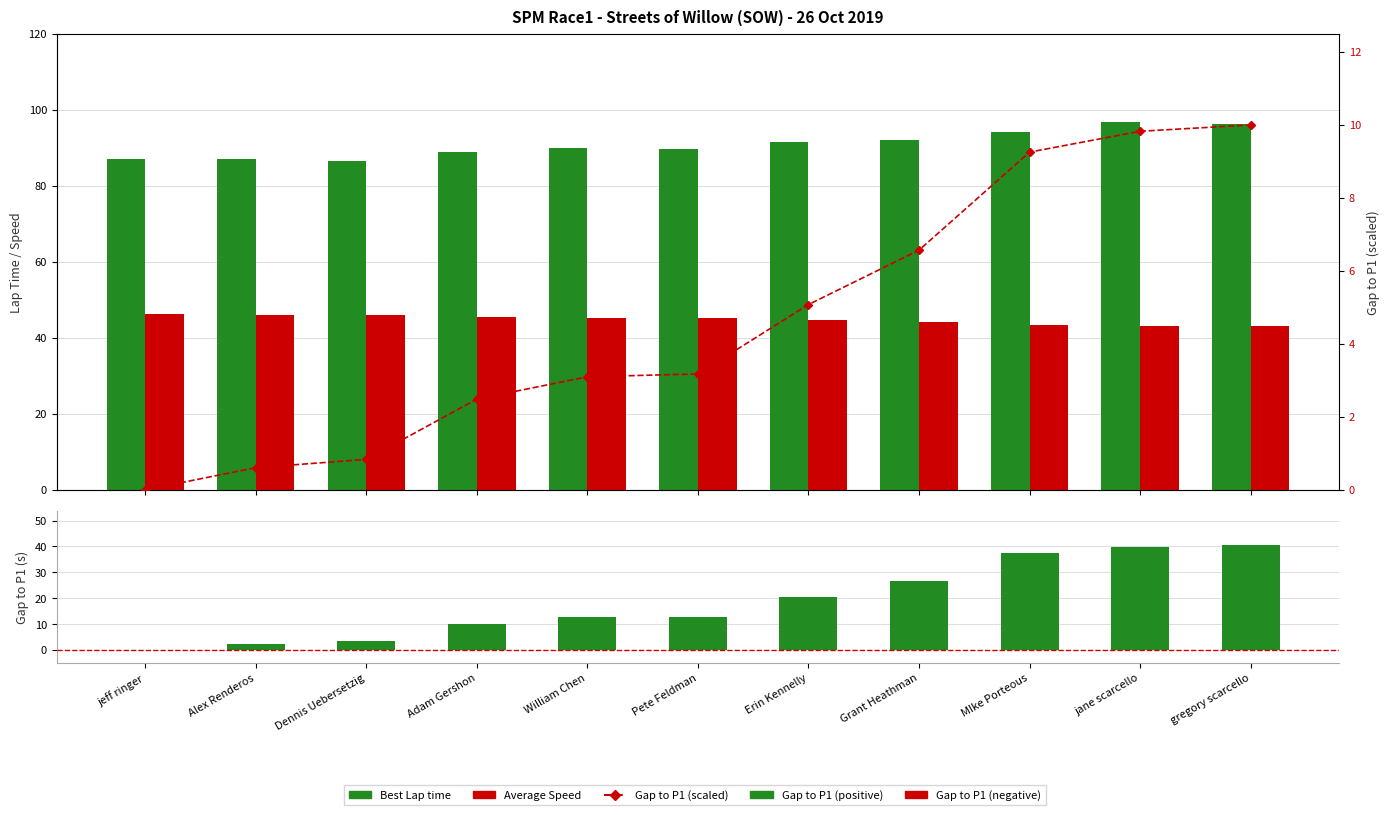

Between Dennis Uebersetzig and Pete Feldman, which is larger?

Pete Feldman